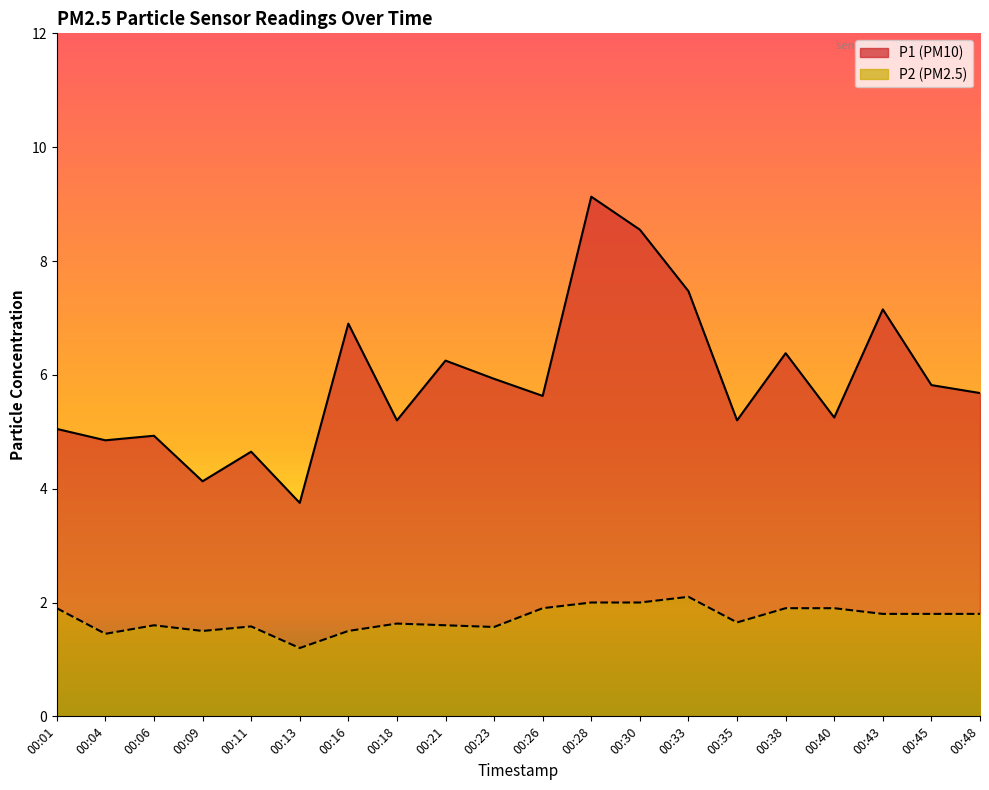

Is it true that P2 equals 2.3 at 00:21?

False